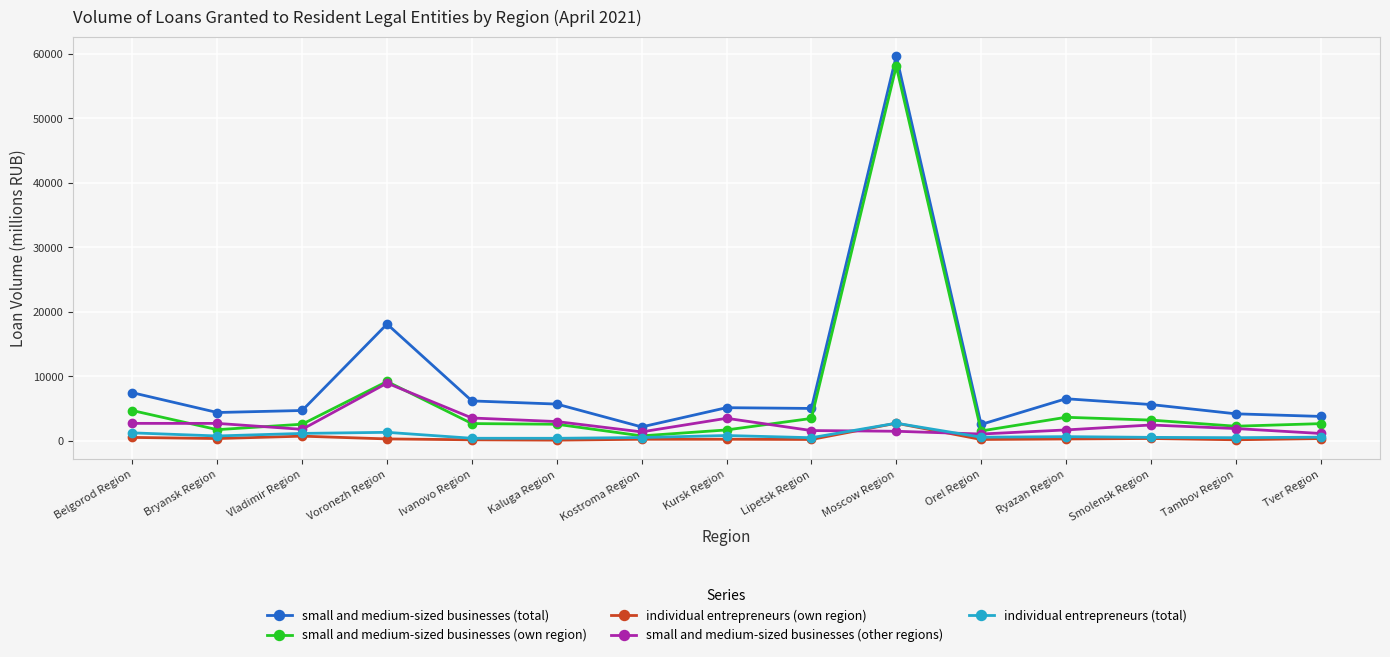

What is the difference between the individual entrepreneurs (own region) values at Voronezh Region and Ivanovo Region?

137